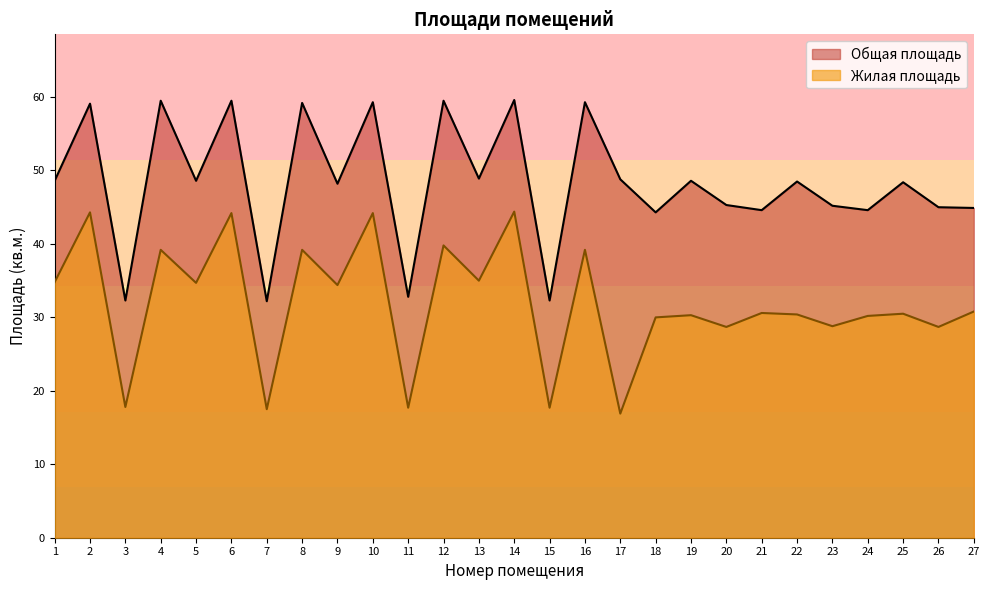

What is the difference between the second highest and second lowest values in the Общая площадь series?

27.2